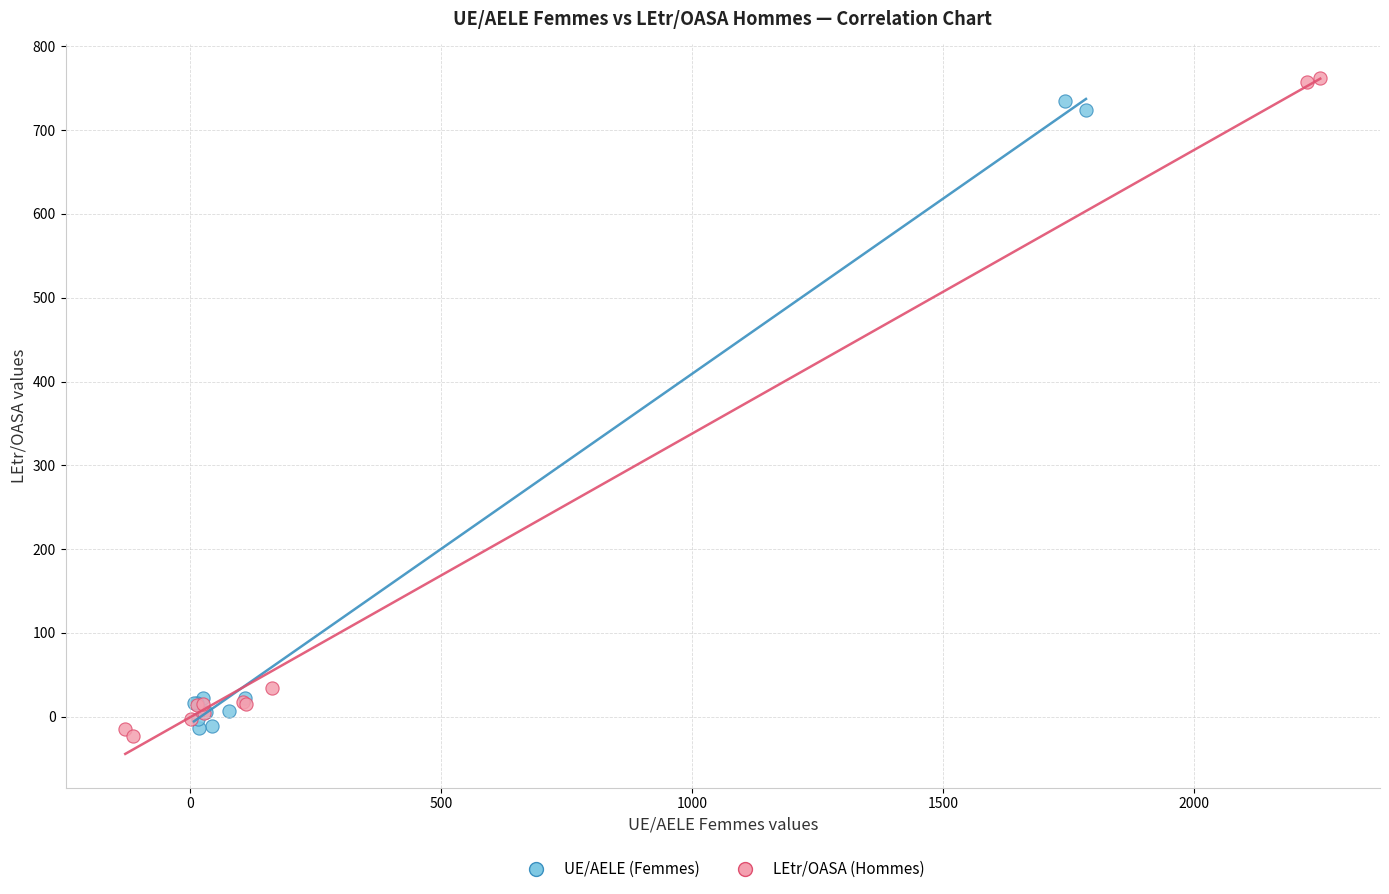

Which series has the widest spread of Y values?

LEtr/OASA (Hommes)